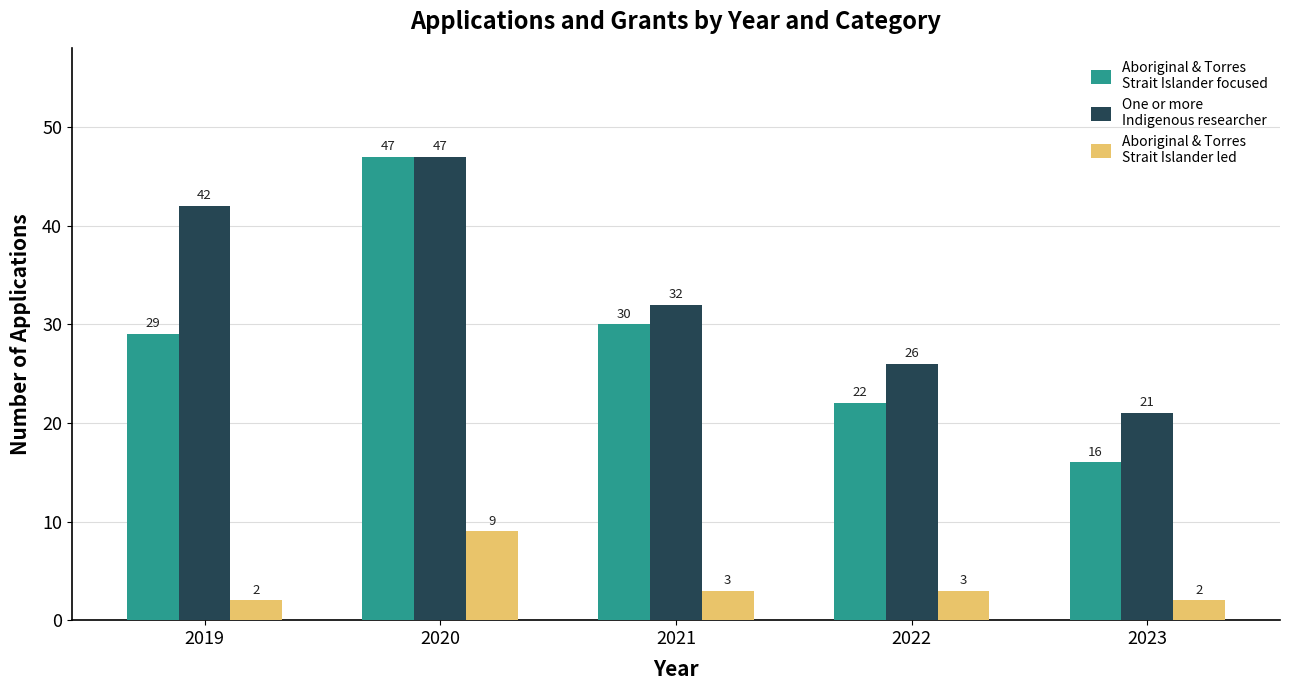

What is the total value across all series at 2021?

65